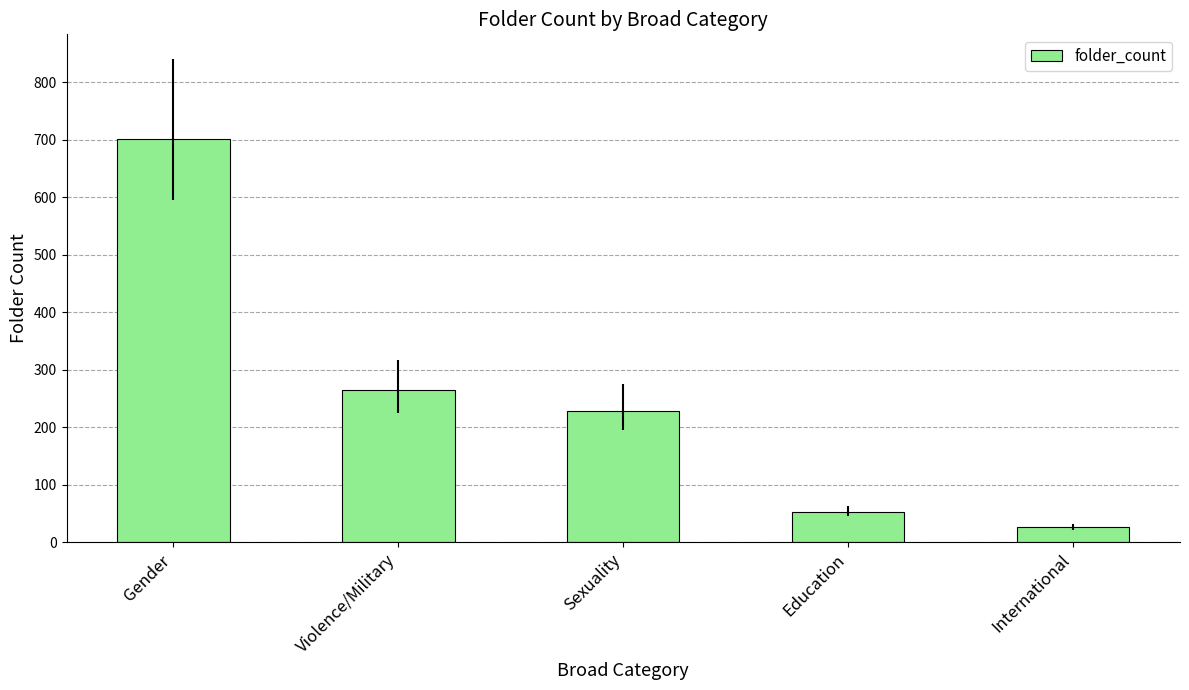

Approximately how many times larger is the value at Sexuality compared to Violence/Military?

0.9